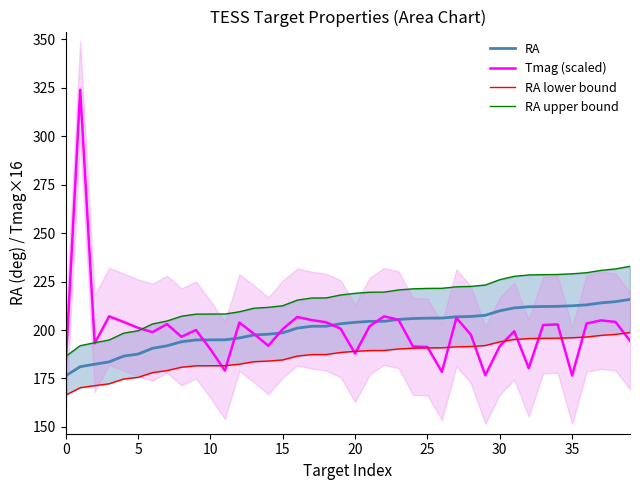

What is the difference between the second highest and second lowest values in the RA lower bound series?

27.5